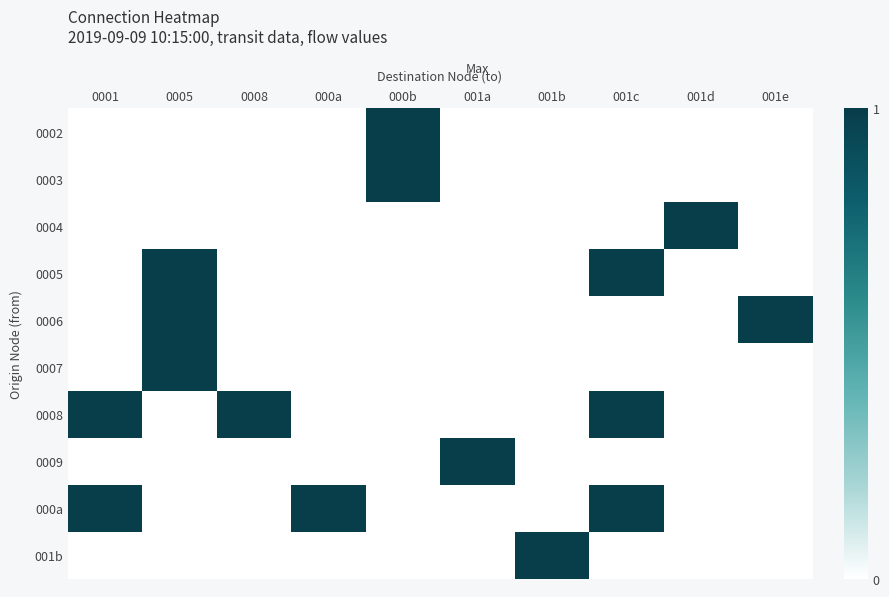

At how many categories does at least one series exceed 0?

10